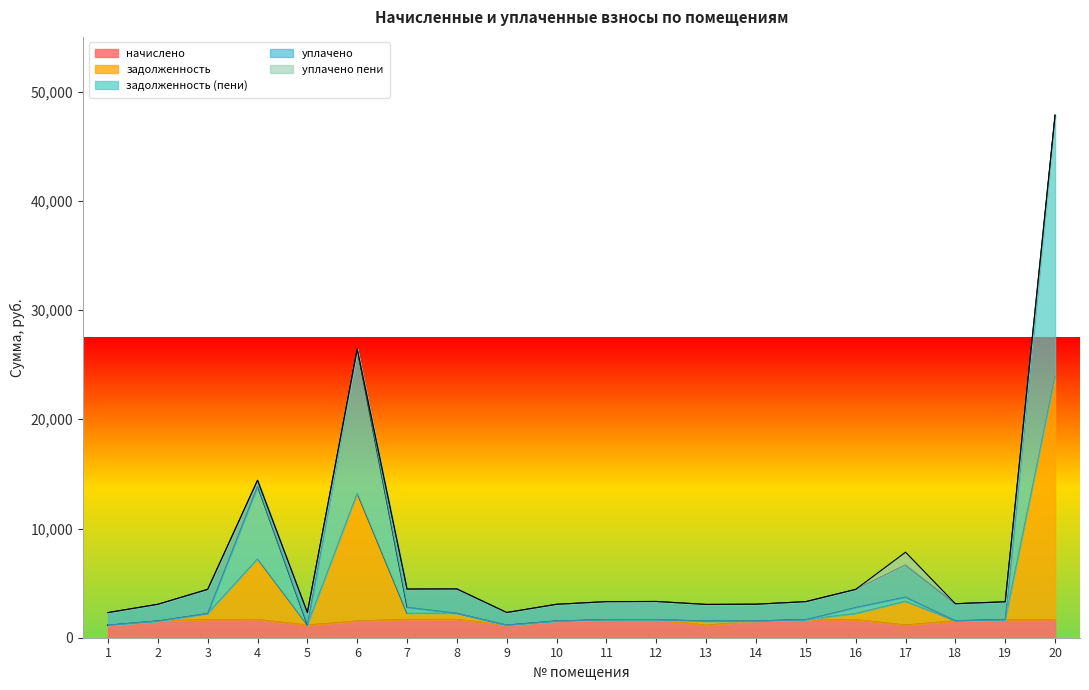

At how many categories does at least one series exceed 28075?

1